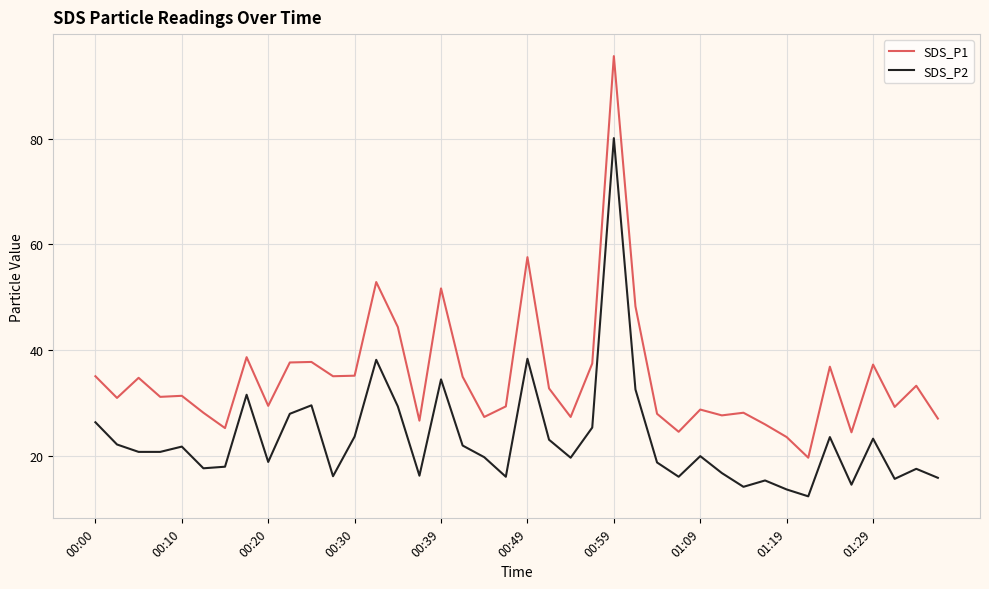

How many lines are shown in the chart?

2